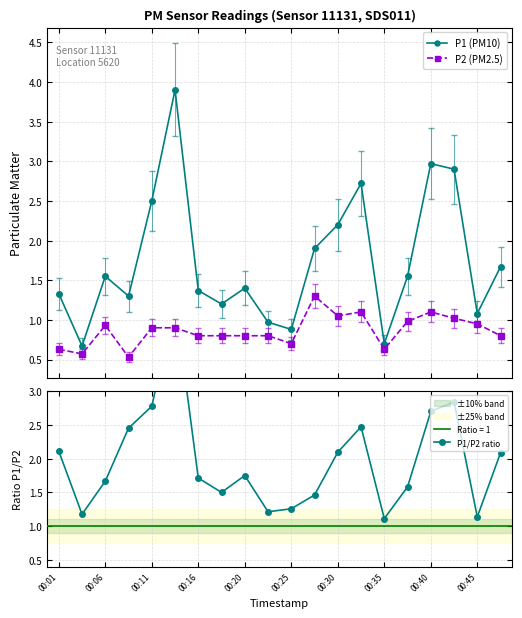

What is the minimum value for P2 (PM2.5)?

0.5